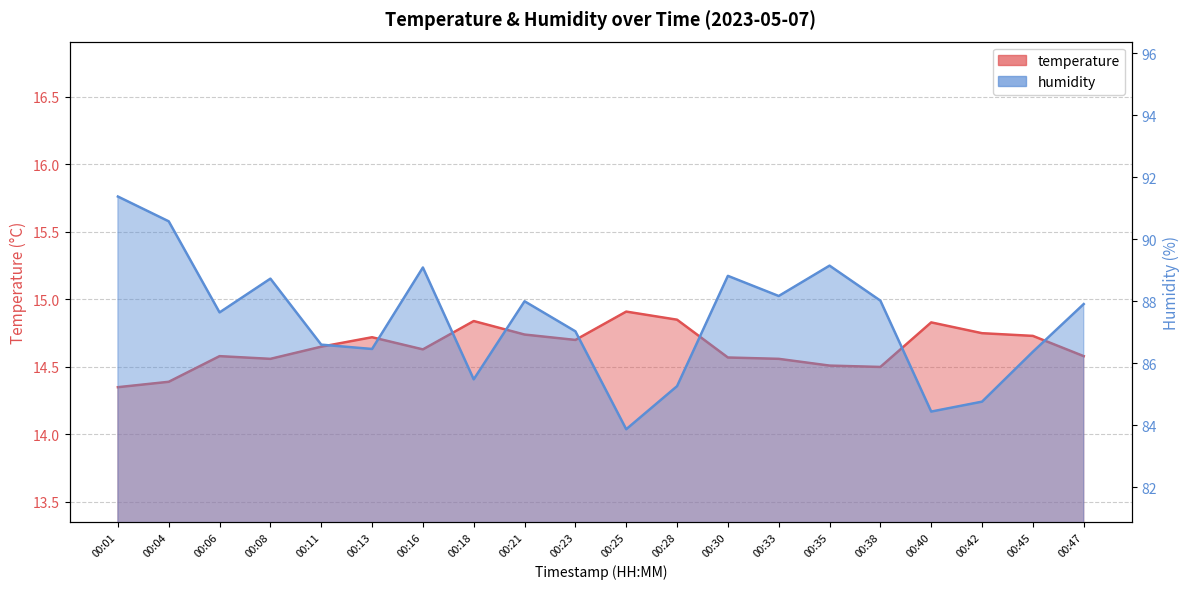

Reading left to right, transcribe all the data shown in this chart.

temperature: 00:01=14.3	00:04=14.4	00:06=14.6	00:08=14.6	00:11=14.7	00:13=14.7	00:16=14.6	00:18=14.8	00:21=14.7	00:23=14.7	00:25=14.9	00:28=14.8	00:30=14.6	00:33=14.6	00:35=14.5	00:38=14.5	00:40=14.8	00:42=14.8	00:45=14.7	00:47=14.6
humidity: 00:01=91.4	00:04=90.6	00:06=87.6	00:08=88.7	00:11=86.6	00:13=86.5	00:16=89.1	00:18=85.5	00:21=88.0	00:23=87.0	00:25=83.9	00:28=85.3	00:30=88.8	00:33=88.2	00:35=89.2	00:38=88.0	00:40=84.4	00:42=84.8	00:45=86.4	00:47=87.9